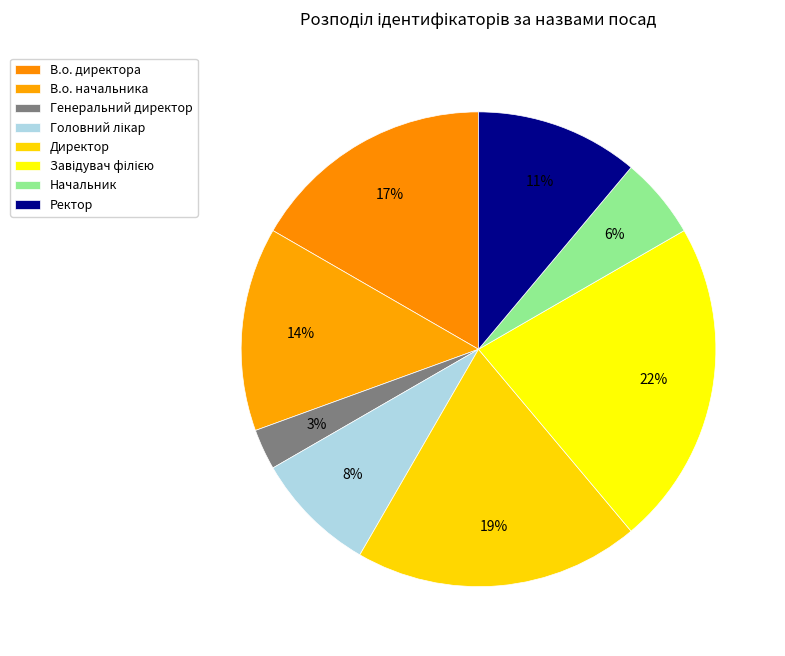

To the nearest percent, what portion does Ректор represent?

11%